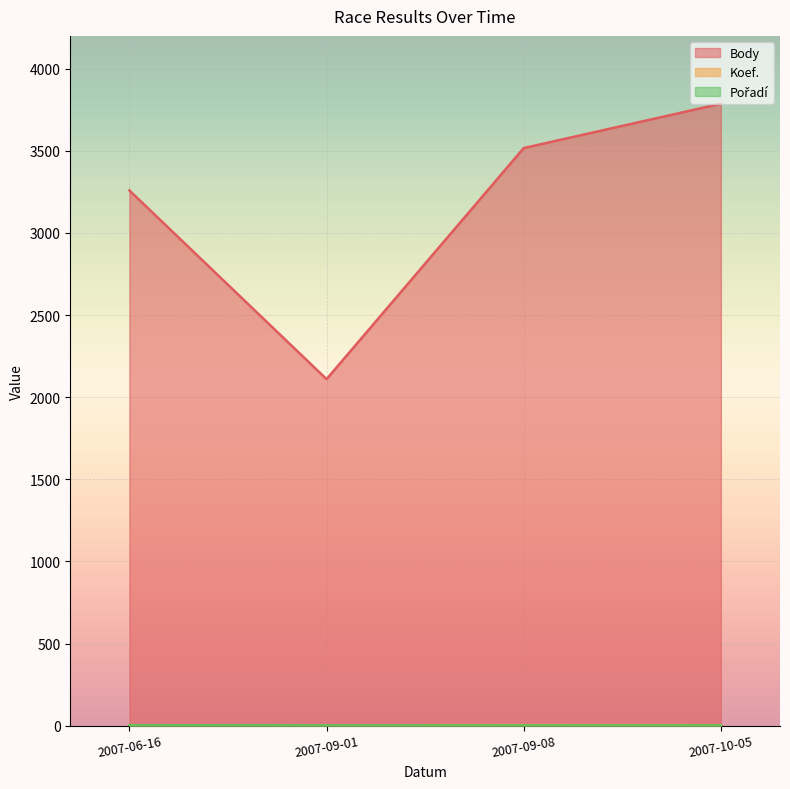

Count the number of categories in the chart.

4